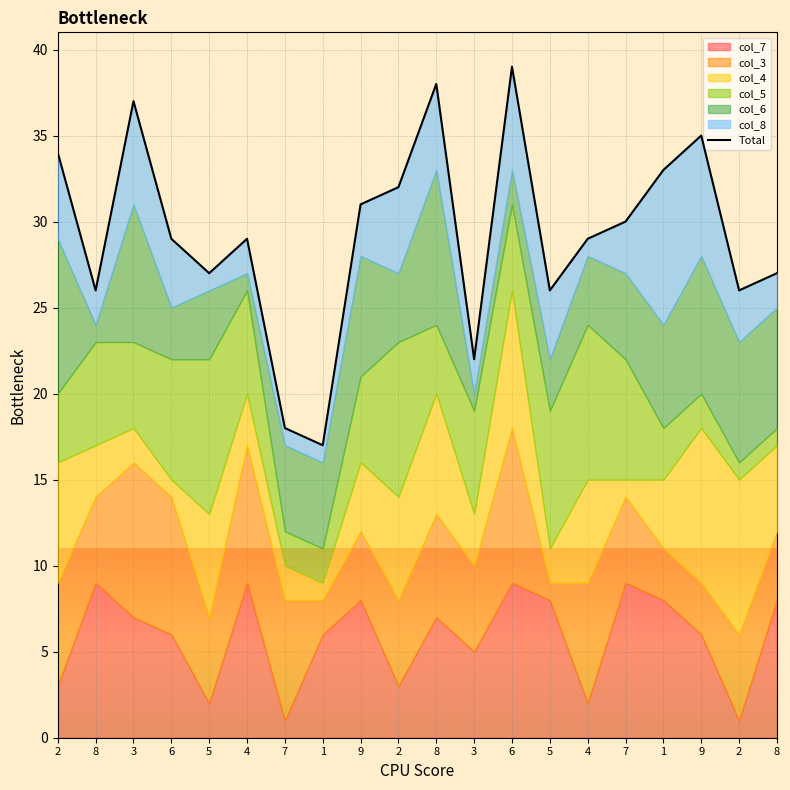

What is the maximum value shown in the chart?

39